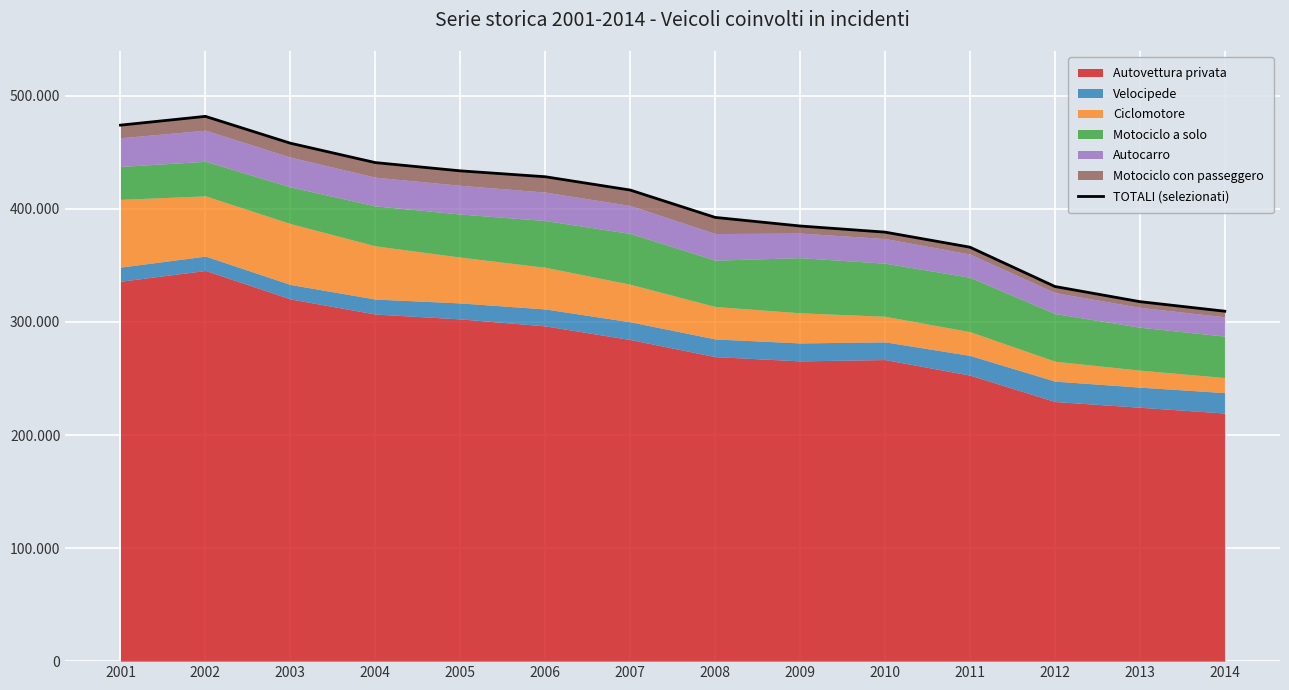

What is the sum of the values at 2008 and 2014?

701961